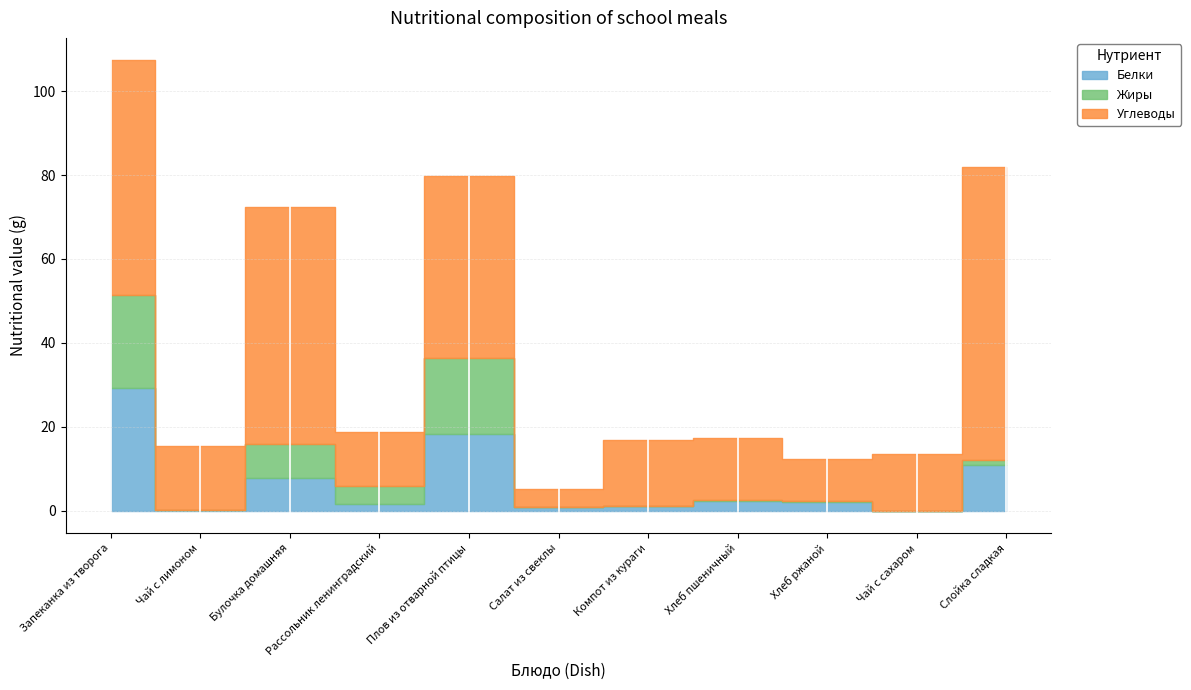

What is the label of the 1st point from the left?

Запеканка из творога